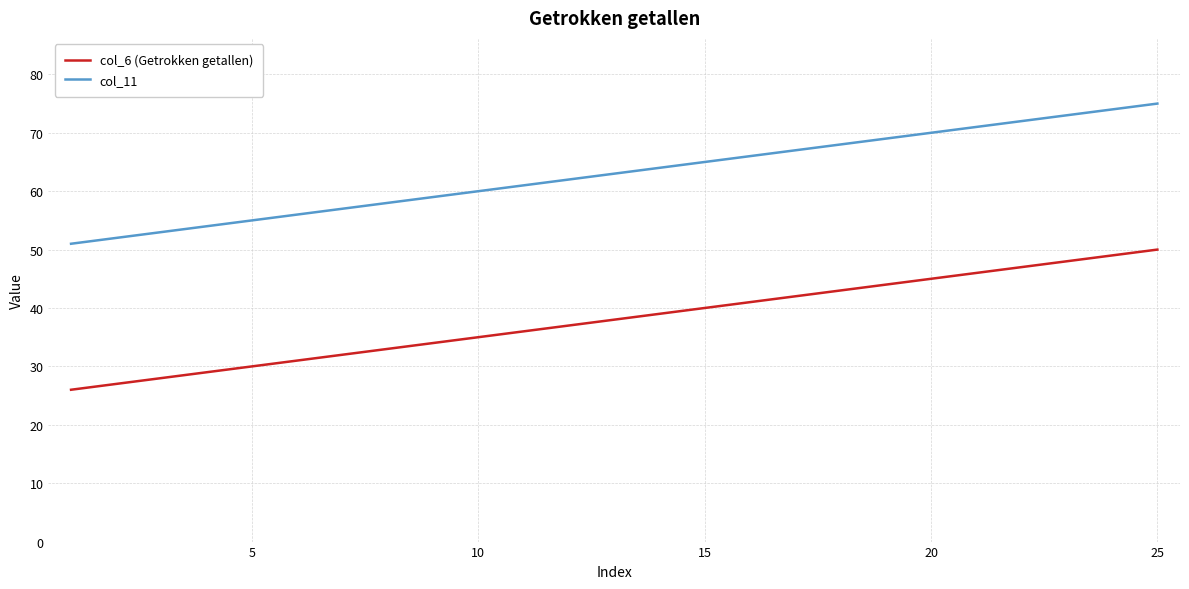

True or false: col_11 and col_6 (Getrokken getallen) cross at least once.

False